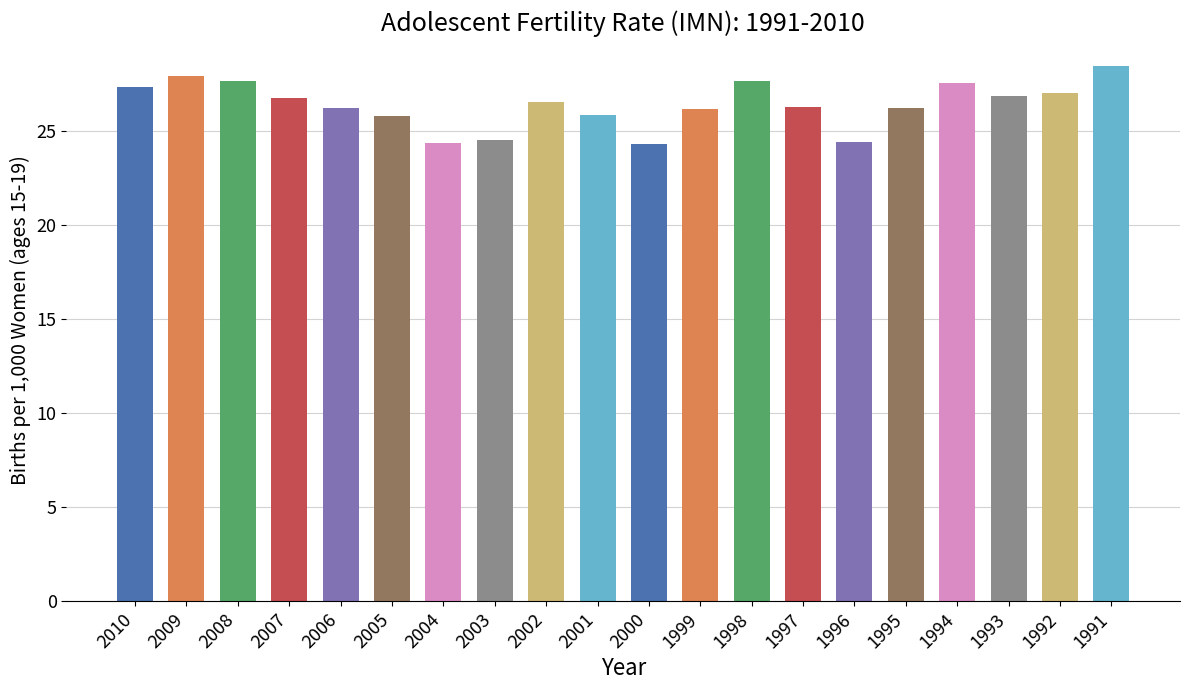

What is the average value?

26.4